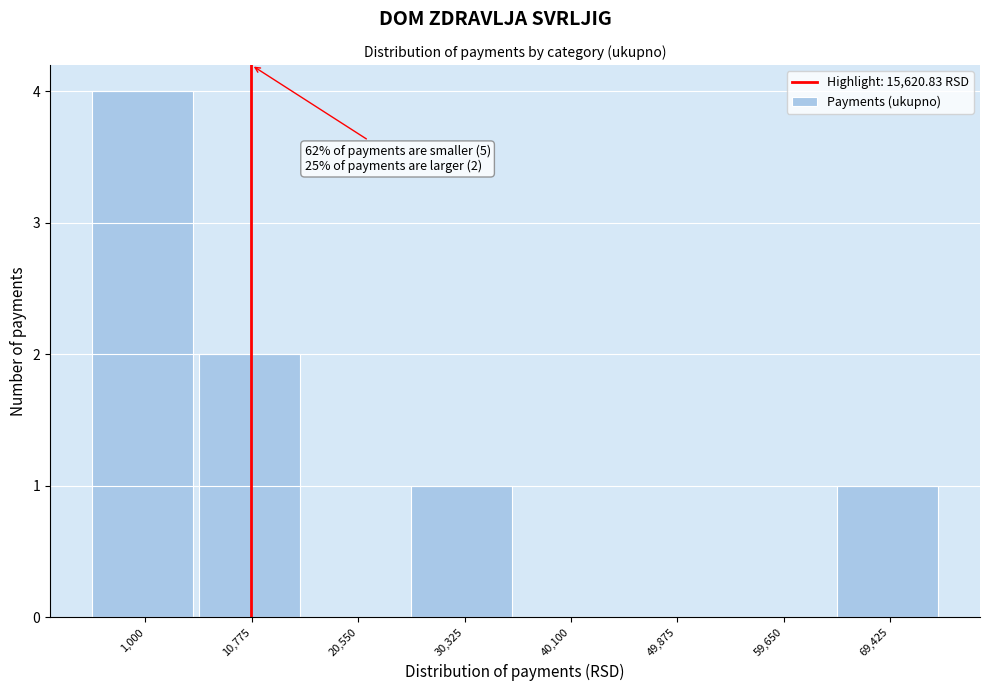

Reading left to right, transcribe all the data shown in this chart.

1,000=4	10,775=2	20,550=0	30,325=1	40,100=0	49,875=0	59,650=0	69,425=1